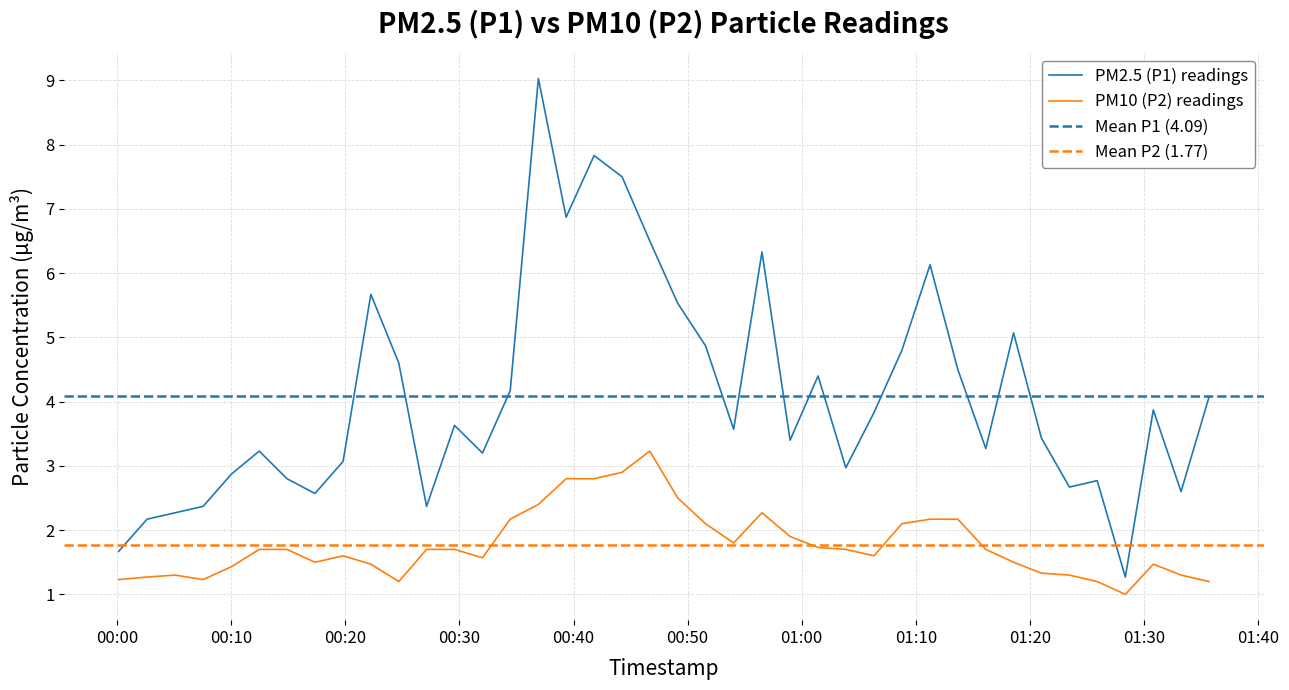

What is the lowest value of the PM2.5 (P1) readings series?

1.3